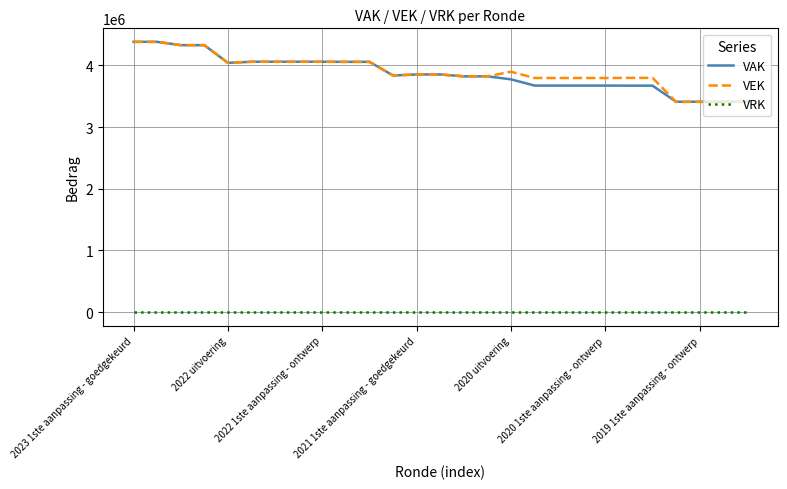

Which series has the largest range (max minus min)?

VEK